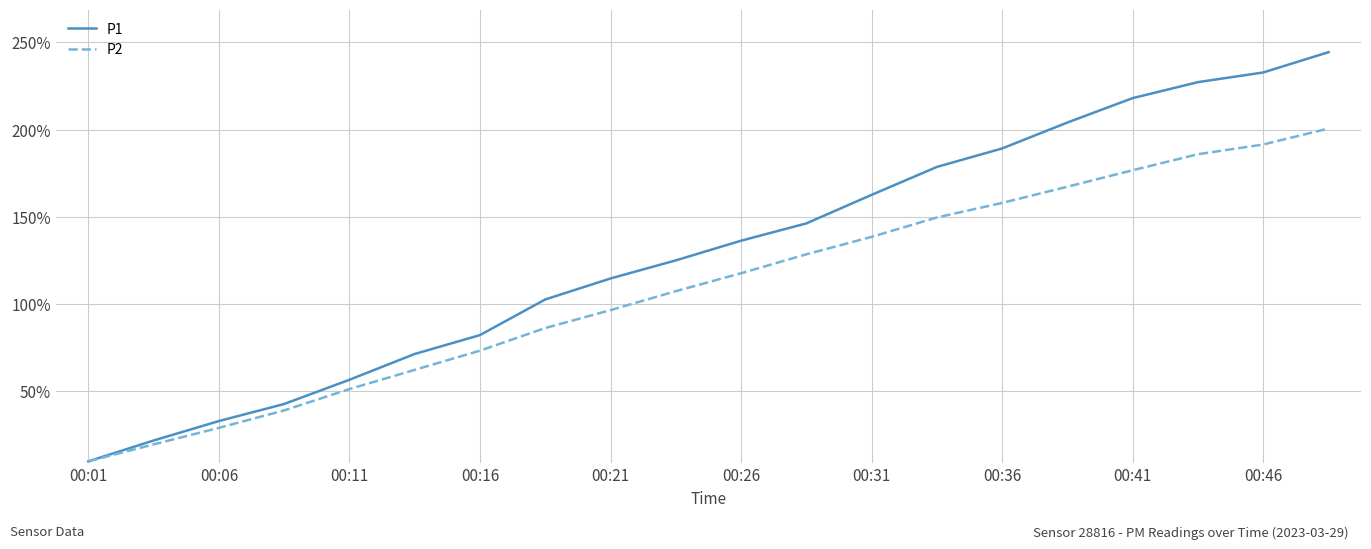

What are all the series names shown in the legend?

P1, P2